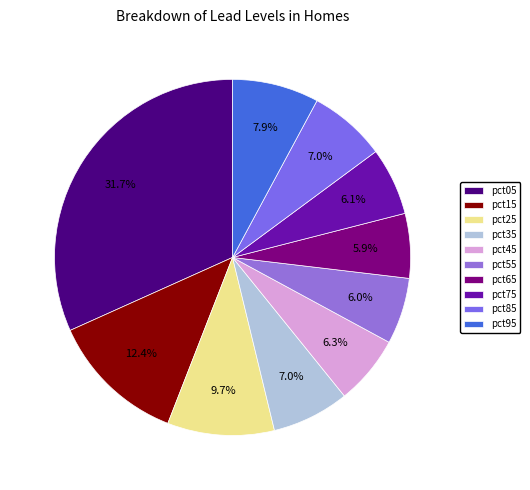

To the nearest percent, what is the difference between the largest and smallest slice percentages?

26%